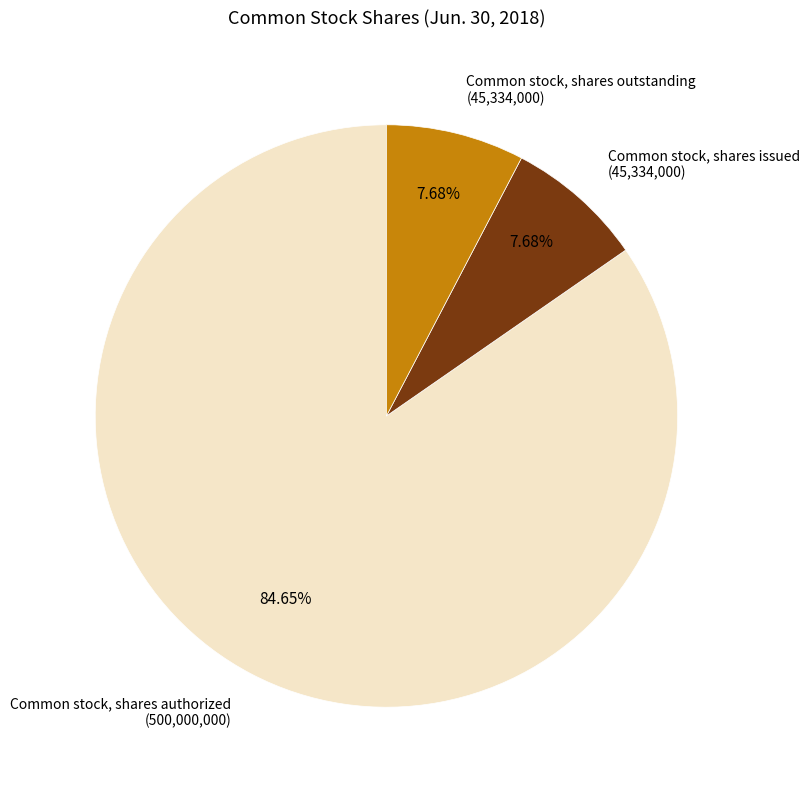

Combined, do Common stock, shares authorized and Common stock, shares outstanding account for over 50%?

Yes